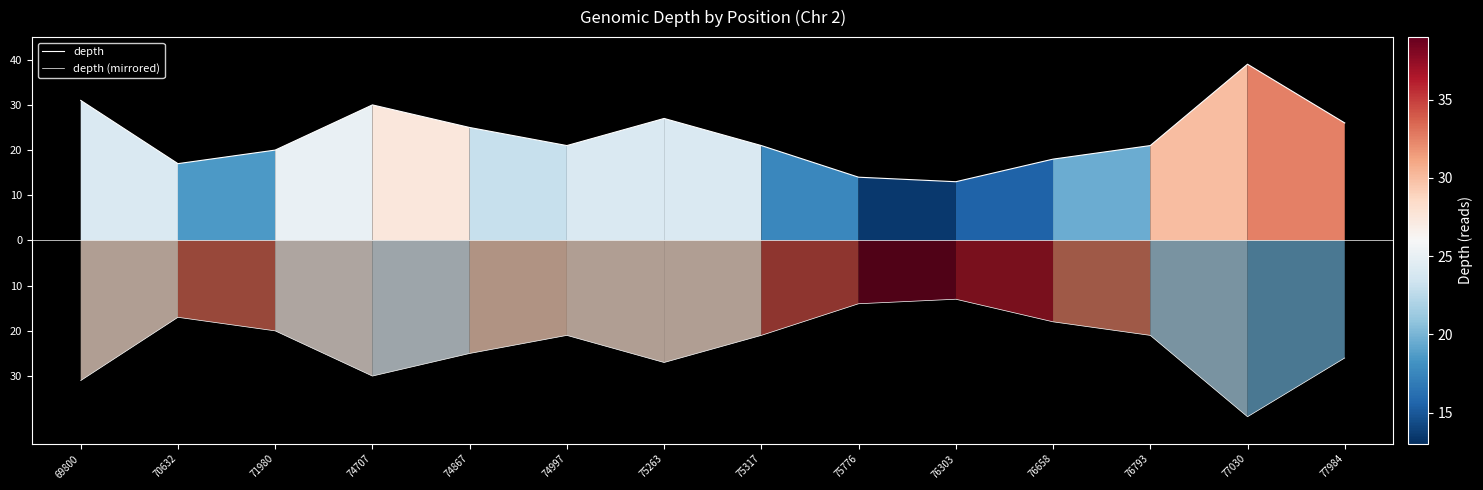

At which category does depth (mirrored) reach its first local peak?

70632